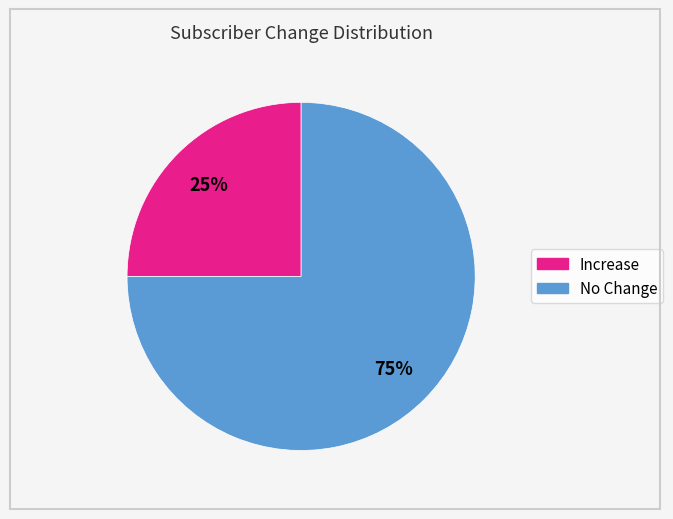

Is there a majority slice in this chart?

Yes